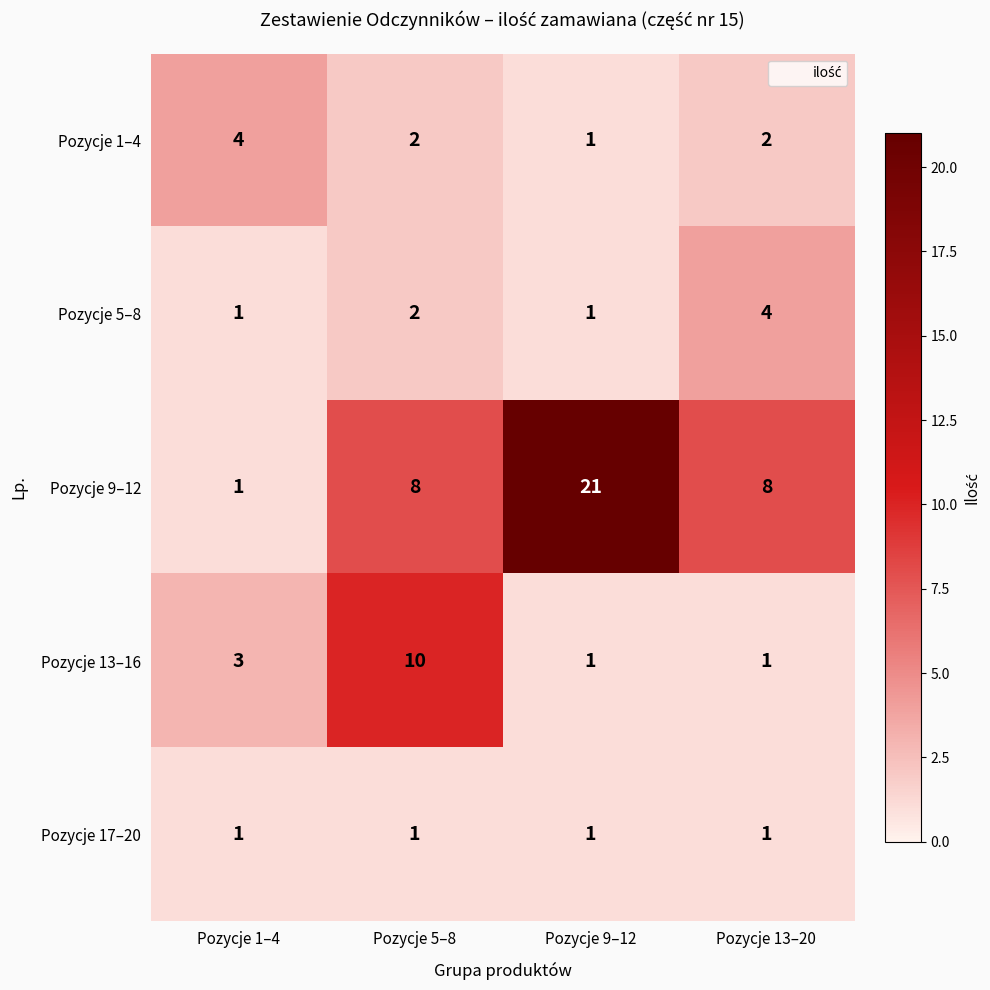

Reading left to right, transcribe all the data shown in this chart.

Pozycje 1–4: 4	2	1	2
Pozycje 5–8: 1	2	1	4
Pozycje 9–12: 1	8	21	8
Pozycje 13–16: 3	10	1	1
Pozycje 17–20: 1	1	1	1